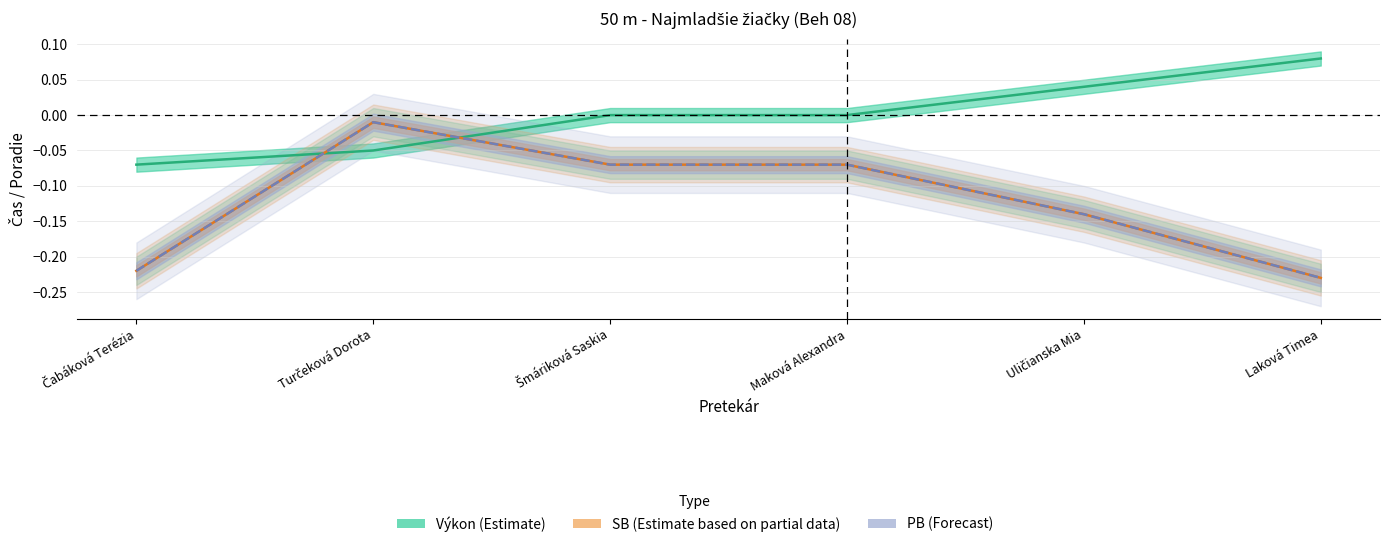

Reading left to right, what are all the values shown in this chart?

Poradie: -0.1	-0.0	0.0	0.0	0.0	0.1
PB: -0.2	-0.0	-0.1	-0.1	-0.1	-0.2
SB: -0.2	-0.0	-0.1	-0.1	-0.1	-0.2